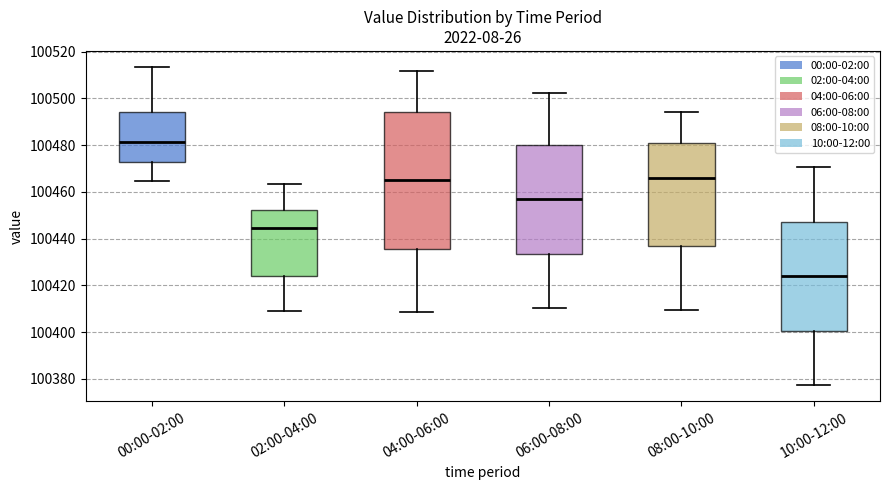

Which box has the lowest median line?

10:00-12:00